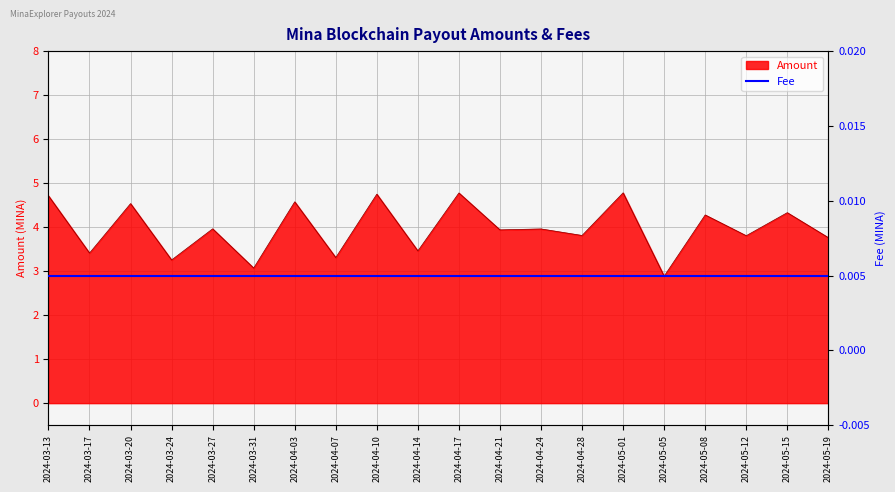

Between 2024-05-08 and 2024-04-10, which is larger?

2024-04-10